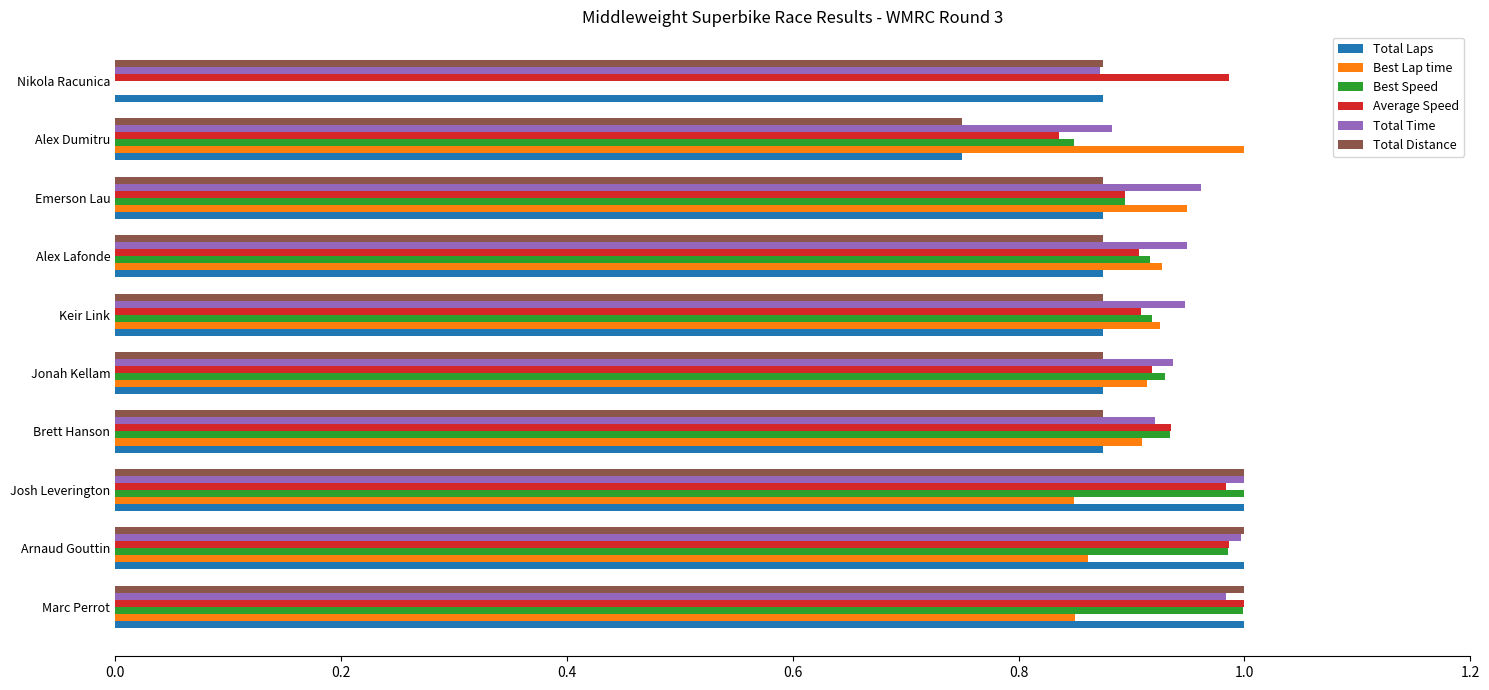

What is the sum of the Best Speed values at Arnaud Gouttin and Jonah Kellam?

1.9